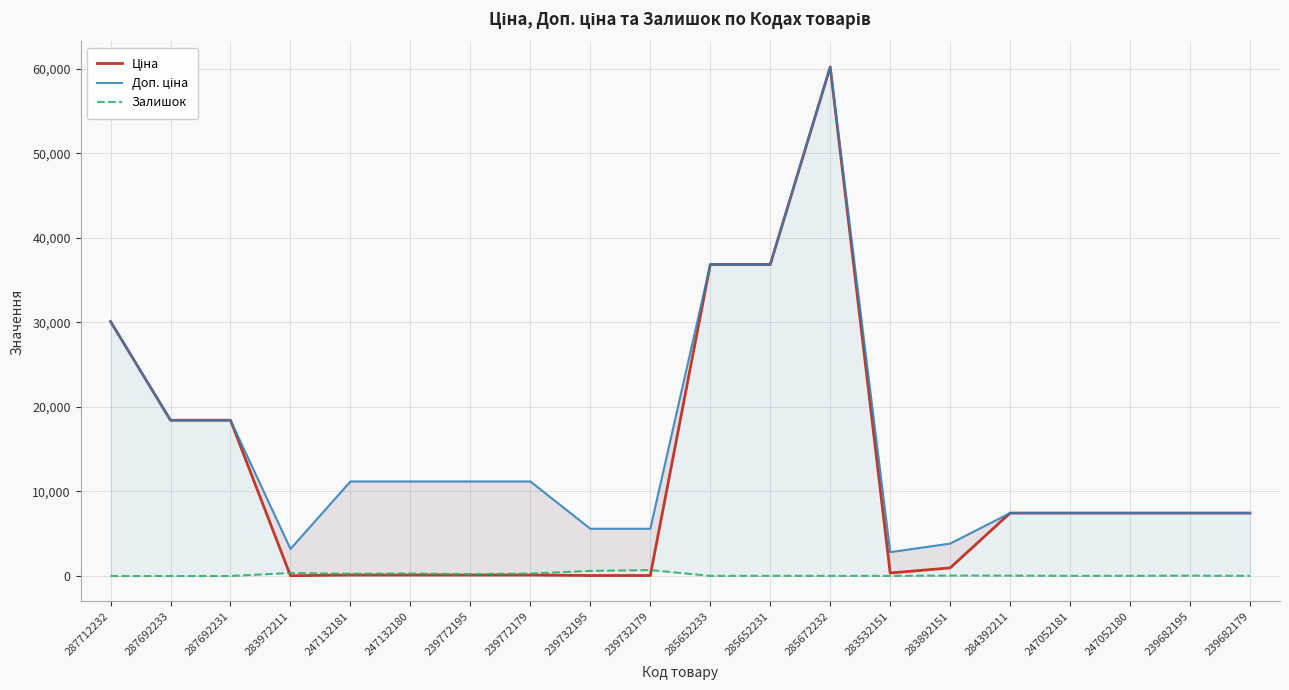

What value does the Ціна series have at 247132181?

111.8